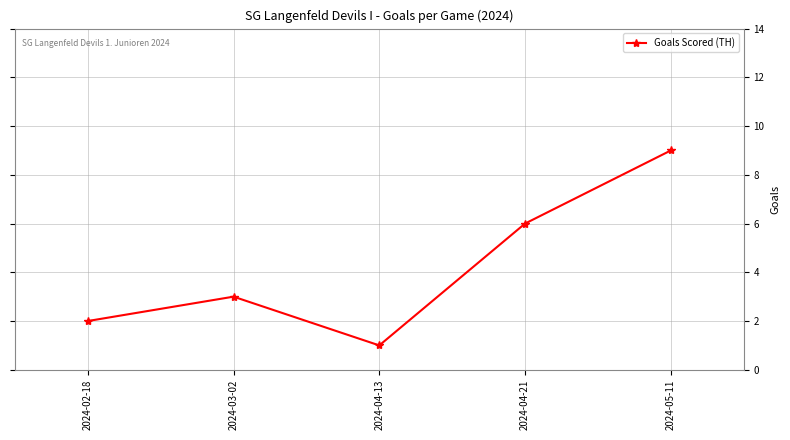

List the labels in order of value, largest first.

2024-05-11, 2024-04-21, 2024-03-02, 2024-02-18, 2024-04-13